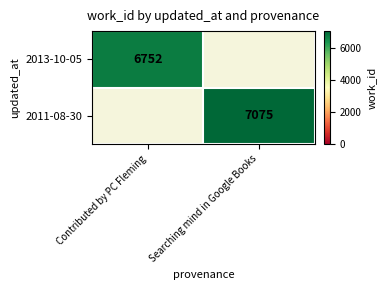

The value of 2013-10-05 at Contributed by PC Fleming is 3822. True or false?

False